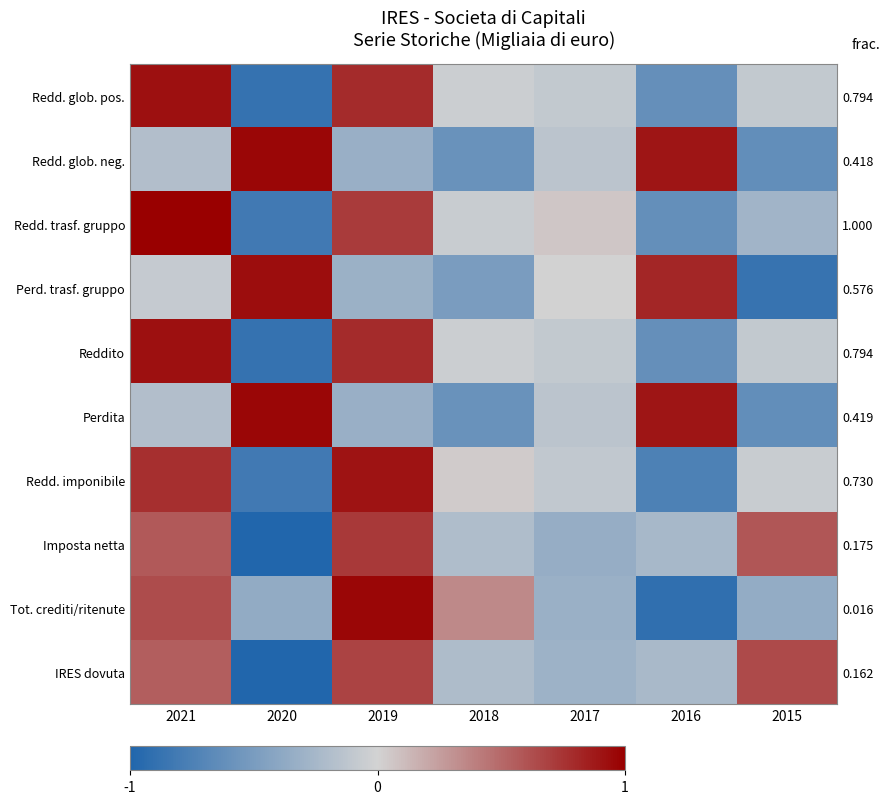

Between 2016 and 2015, which series saw the biggest shift?

Perd. trasf. gruppo